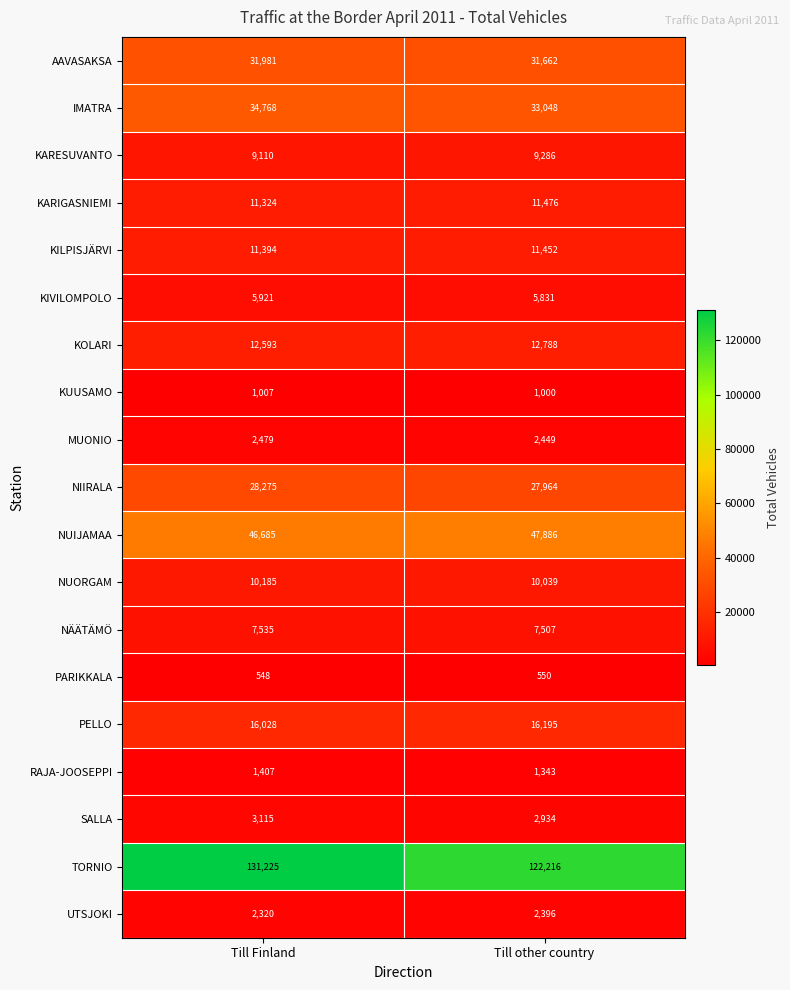

Where is NIIRALA nearest to the value 28119?

Till other country